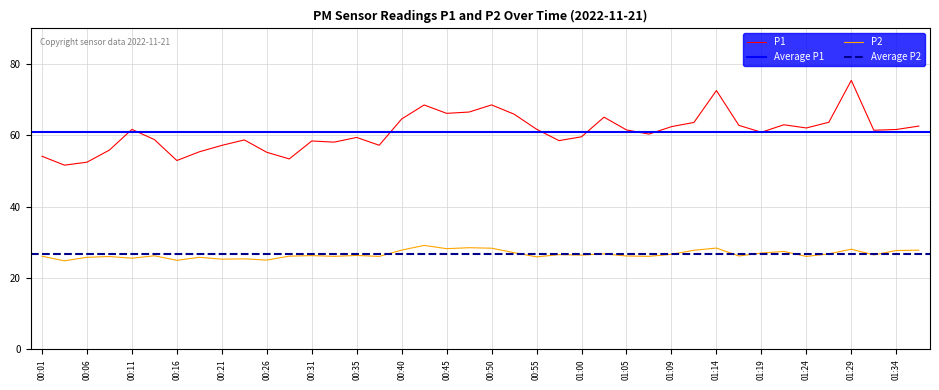

How many series are shown in this chart?

2